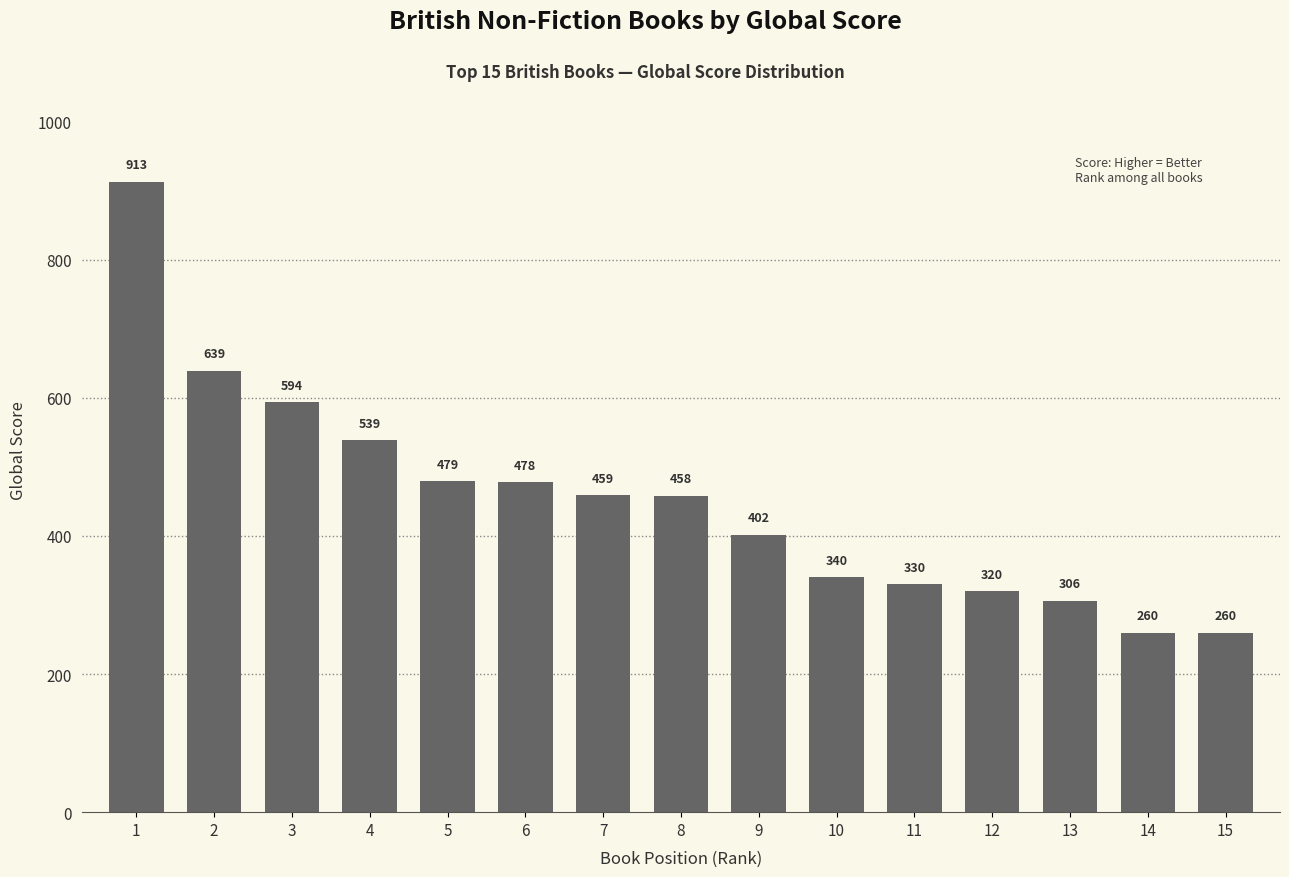

What is the maximum value shown in the chart?

913